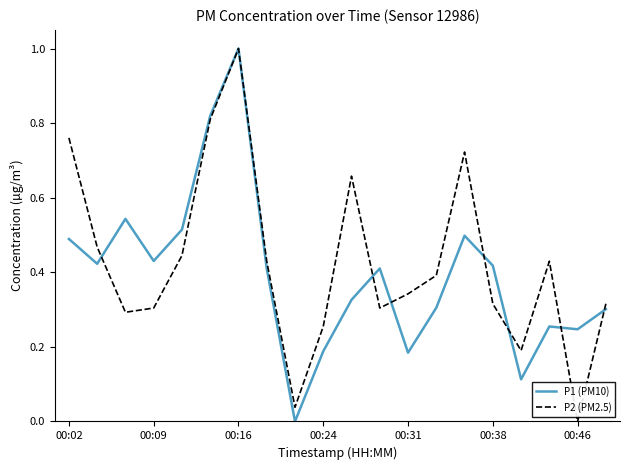

What is the highest value of the P2 (PM2.5) series?

1.0